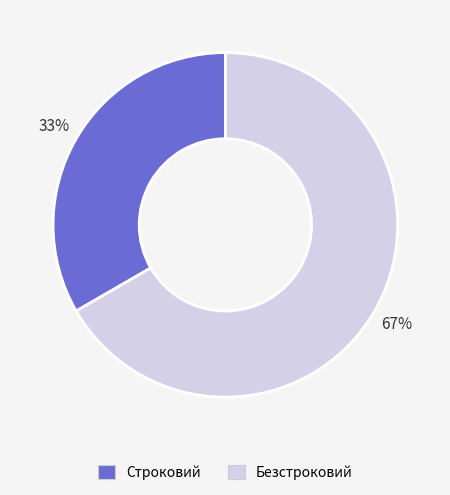

Combined, do Безстроковий and Строковий account for over 50%?

Yes